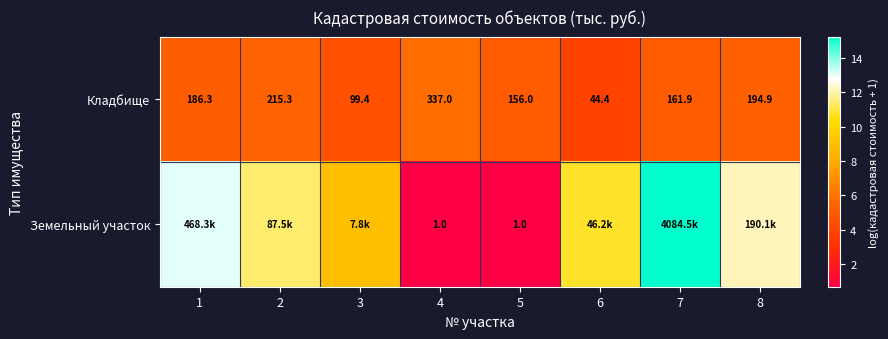

Rank the series at 4 from lowest to highest value.

Земельный участок, Кладбище